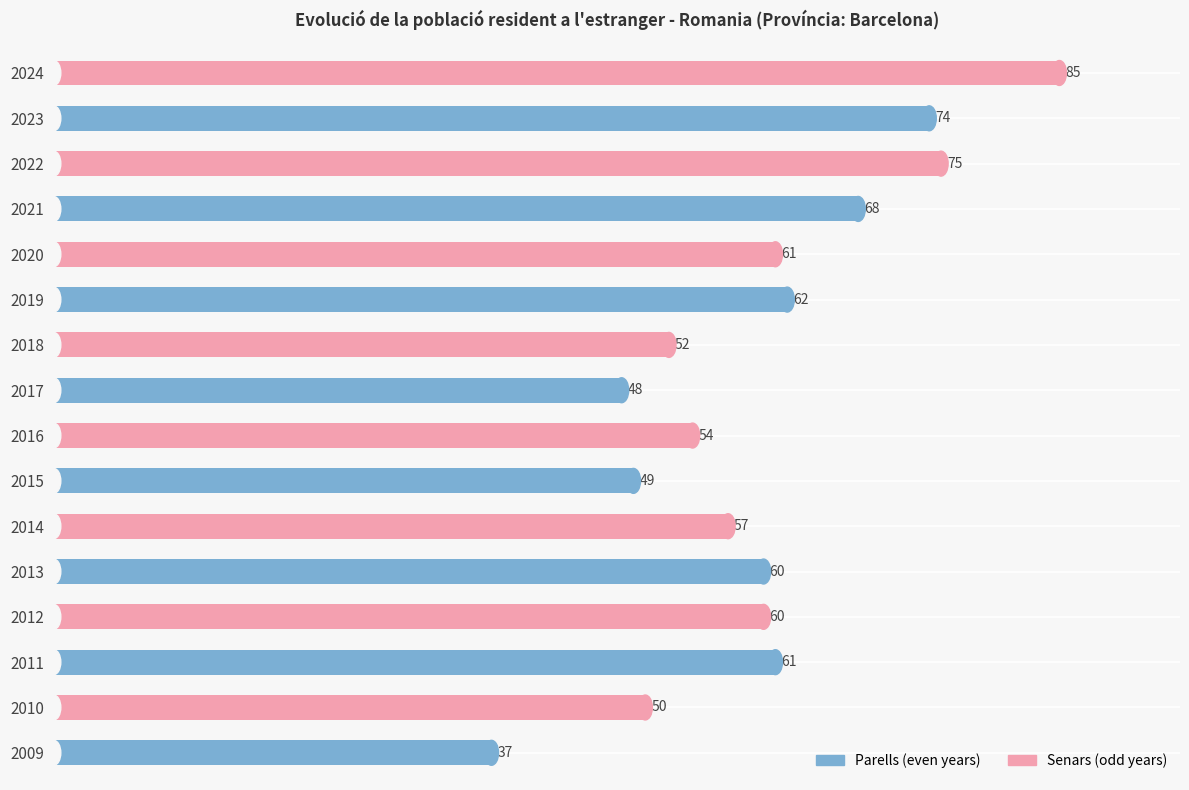

How many categories are shown in the chart?

16